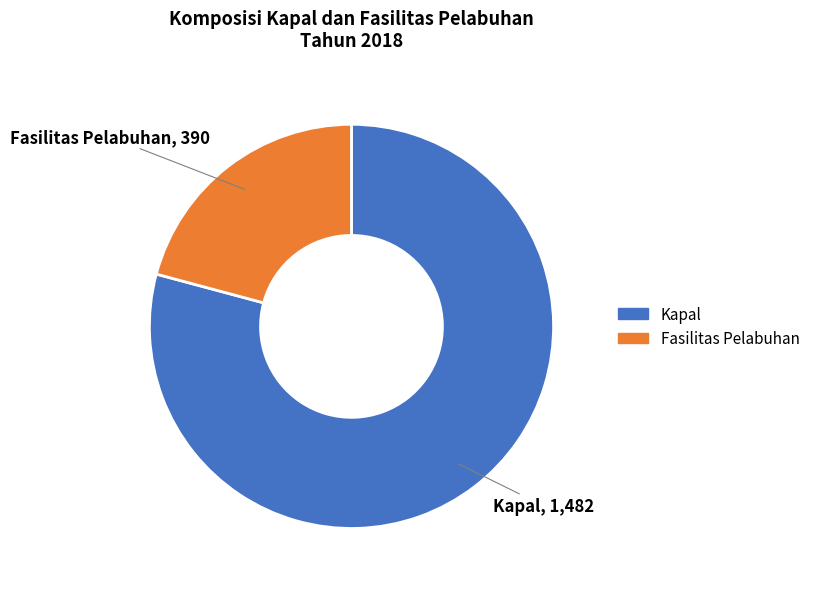

Between Fasilitas Pelabuhan and Kapal, which is larger?

Kapal